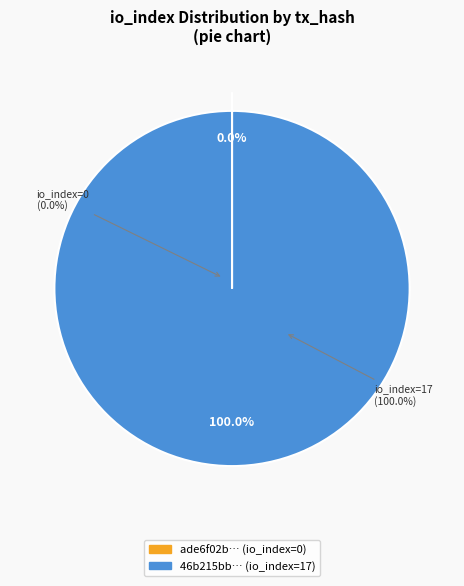

To the nearest percent, what is the combined percentage of tx_hash_0 and tx_hash_1?

100%